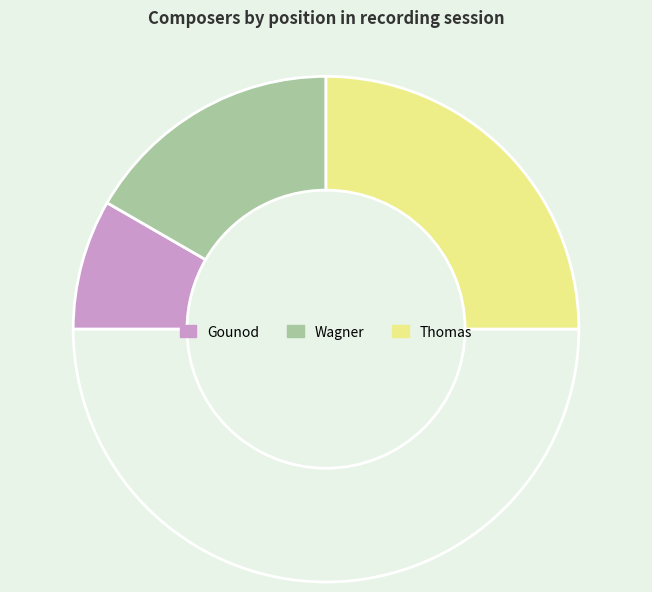

How many segments does this pie chart have?

4